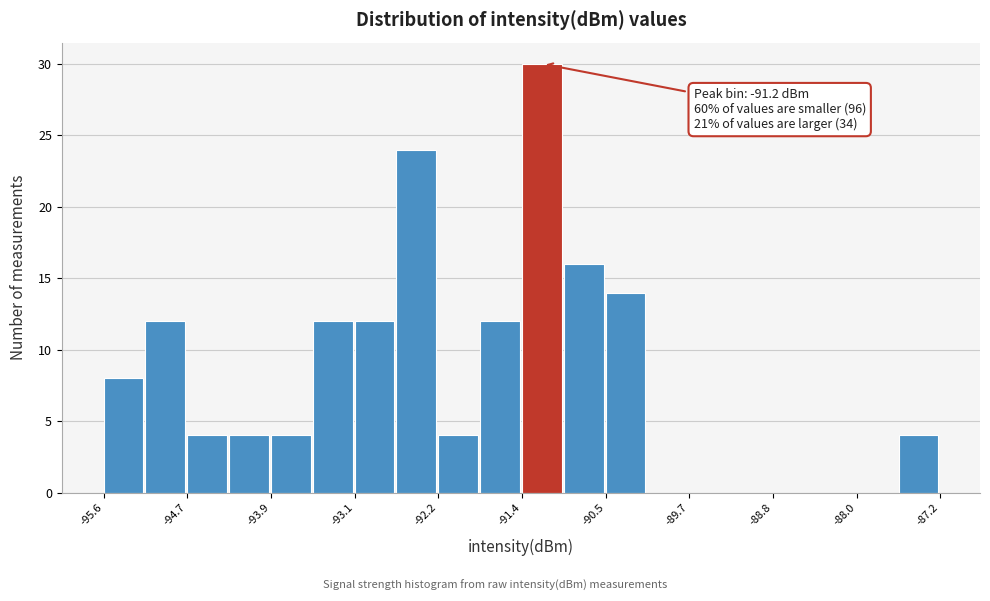

Over which range of the x-axis is the bar tallest?

-91.4 to -90.9